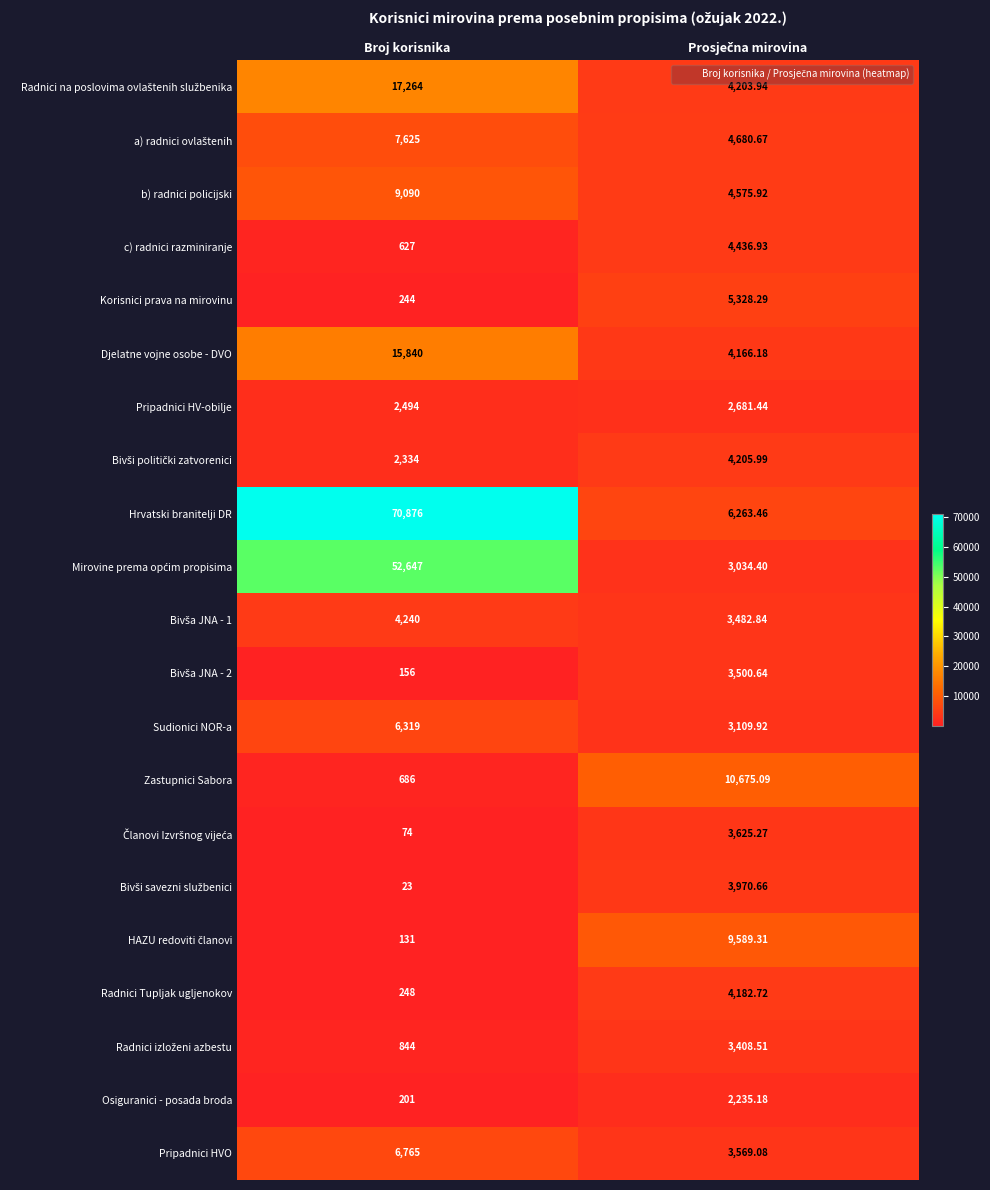

At which category is the sum across all series the highest?

Broj korisnika